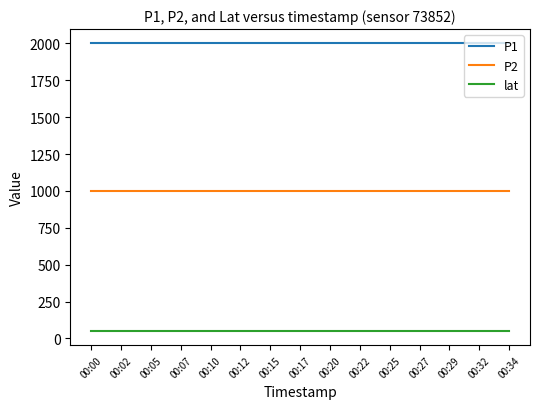

Reading left to right, transcribe all the data shown in this chart.

P1: 1999.9	1999.9	1999.9	1999.9	1999.9	1999.9	1999.9	1999.9	1999.9	1999.9	1999.9	1999.9	1999.9	1999.9	1999.9
P2: 999.9	999.9	999.9	999.9	999.9	999.9	999.9	999.9	999.9	999.9	999.9	999.9	999.9	999.9	999.9
lat: 51.5	51.5	51.5	51.5	51.5	51.5	51.5	51.5	51.5	51.5	51.5	51.5	51.5	51.5	51.5